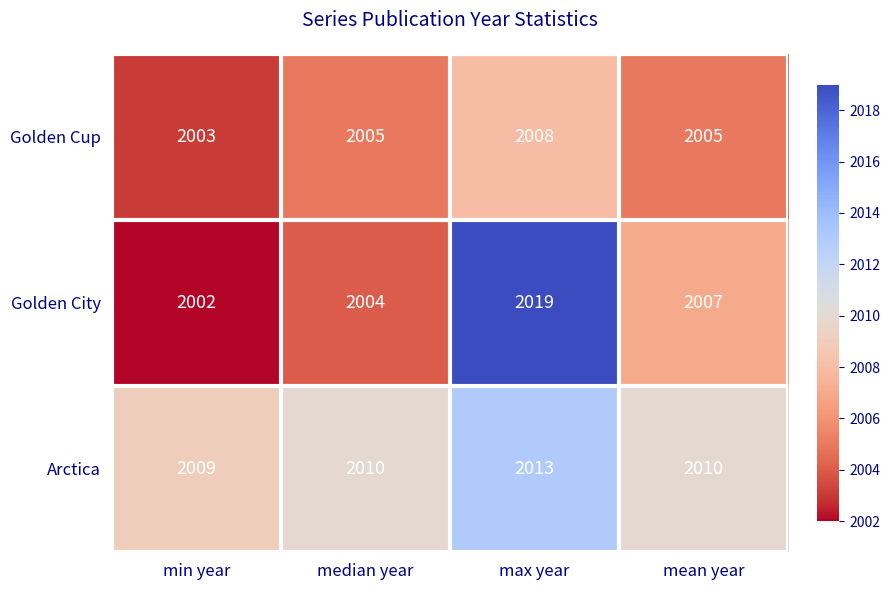

What is the greatest value displayed?

2019